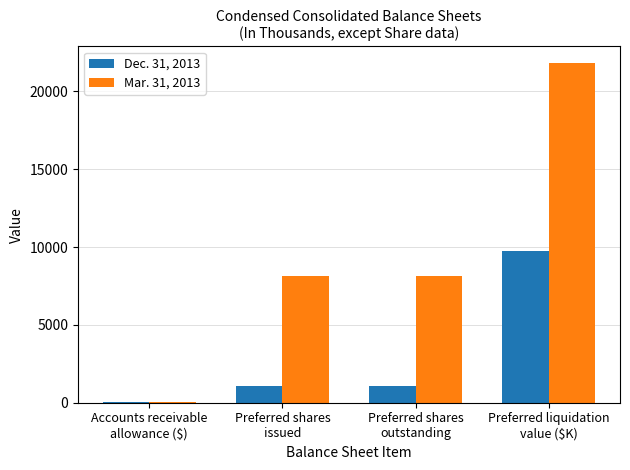

What is the difference between the Dec. 31, 2013 values at Preferred shares
outstanding and Preferred liquidation
value ($K)?

8642